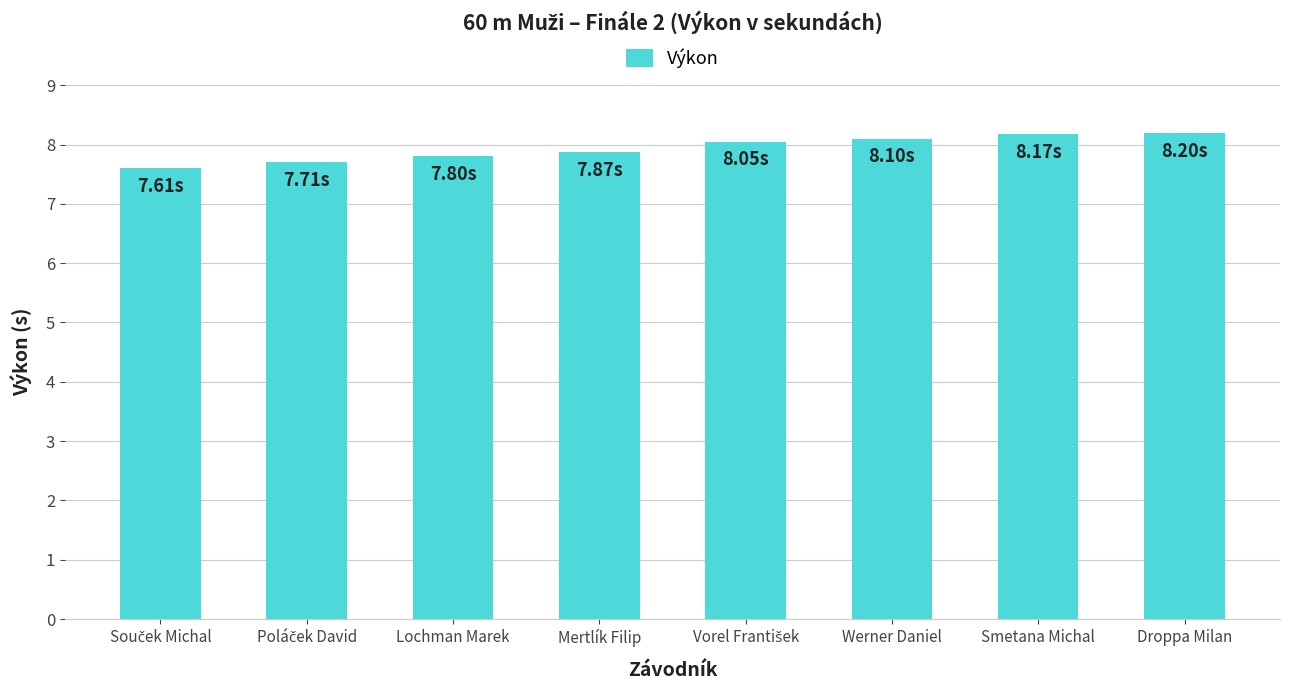

What is the label of the 7th bar from the left?

Smetana Michal